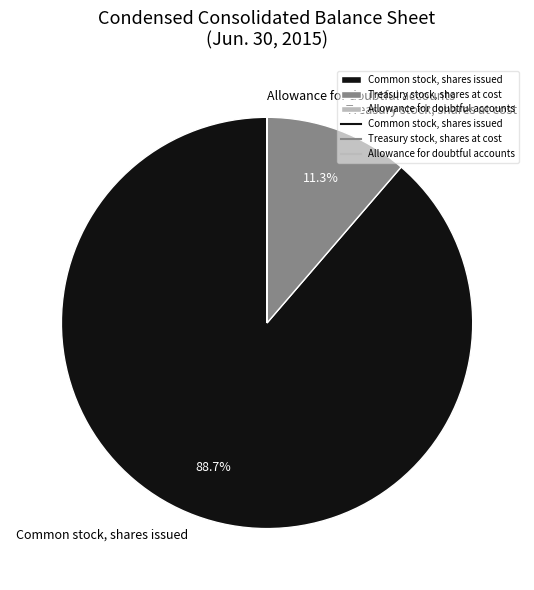

Which category accounts for the majority?

Common stock, shares issued